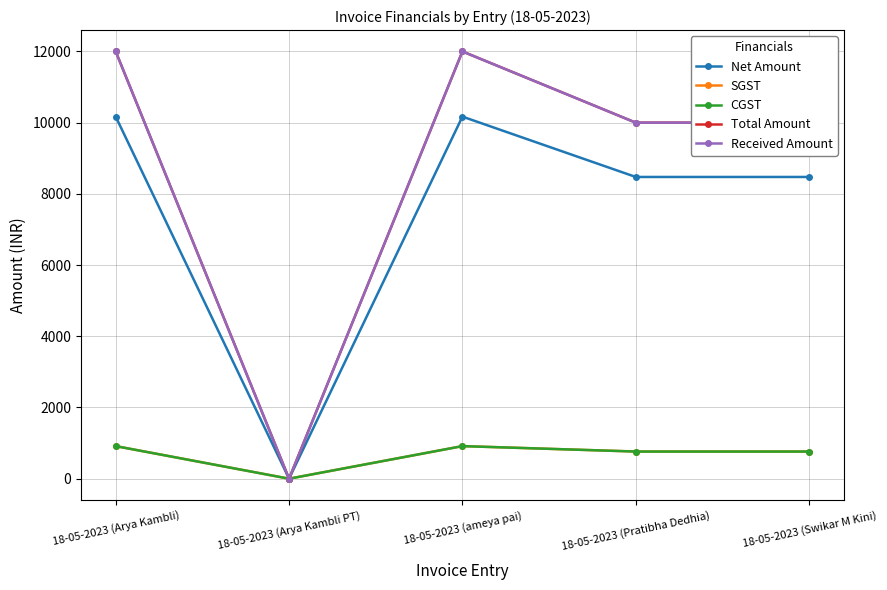

Reading left to right, extract all data points from this chart.

Net Amount: 10169.5	0.0	10169.5	8474.6	8474.6
SGST: 915.2	0.0	915.2	762.7	762.7
CGST: 915.2	0.0	915.2	762.7	762.7
Total Amount: 12000.0	0.0	12000.0	10000.0	10000.0
Received Amount: 12000.0	0.0	12000.0	10000.0	10000.0